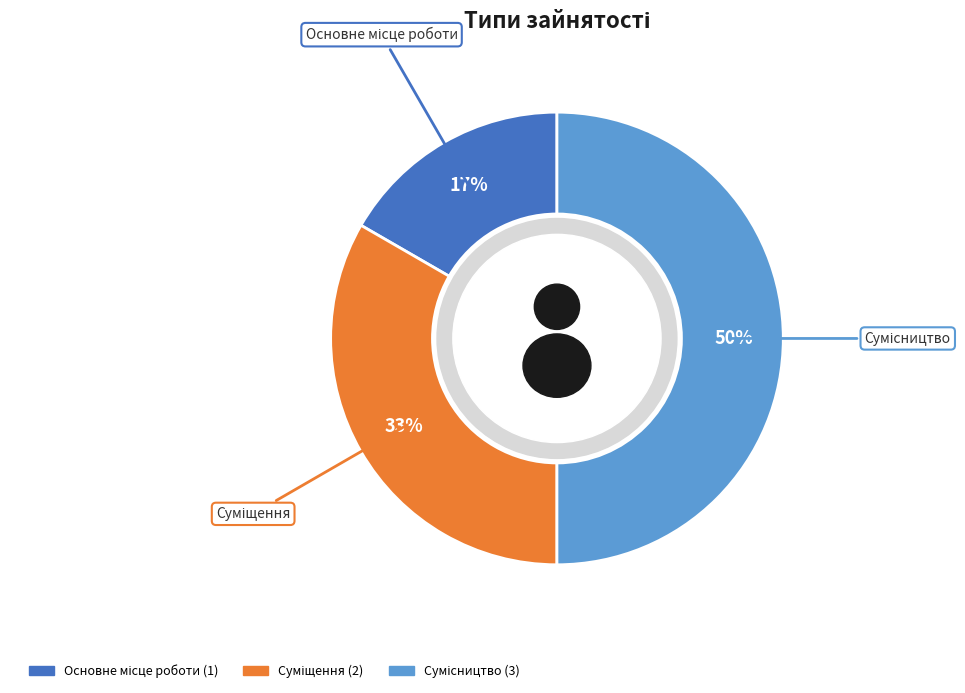

Is there a majority slice in this chart?

No